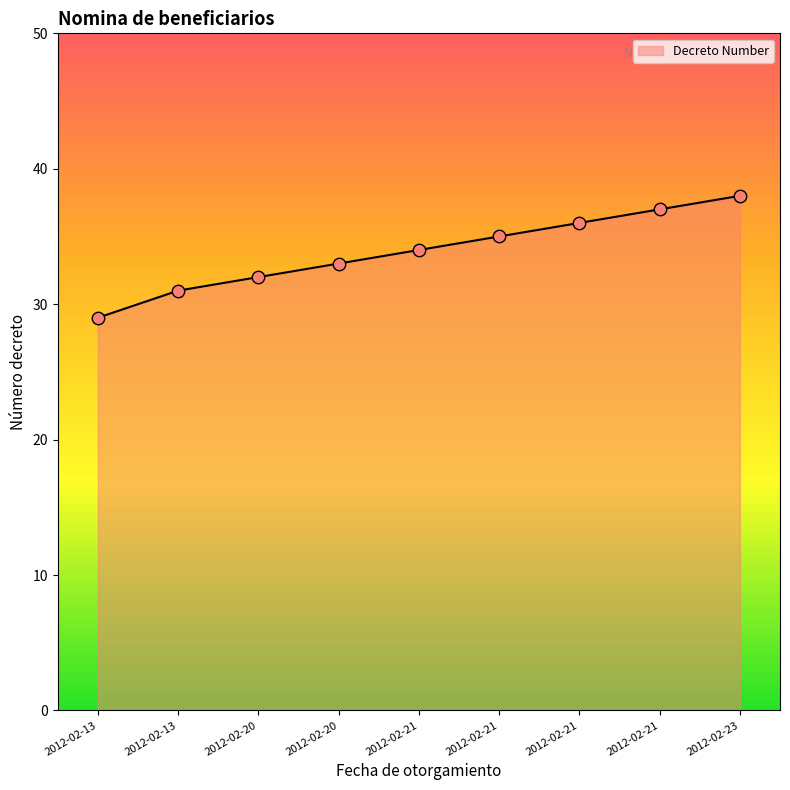

Between 2012-02-21 and 2012-02-23, which is larger?

2012-02-23